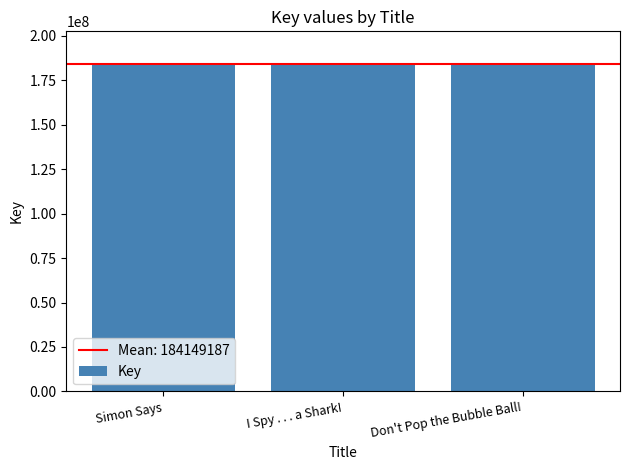

What is the sum of all values?

552447562